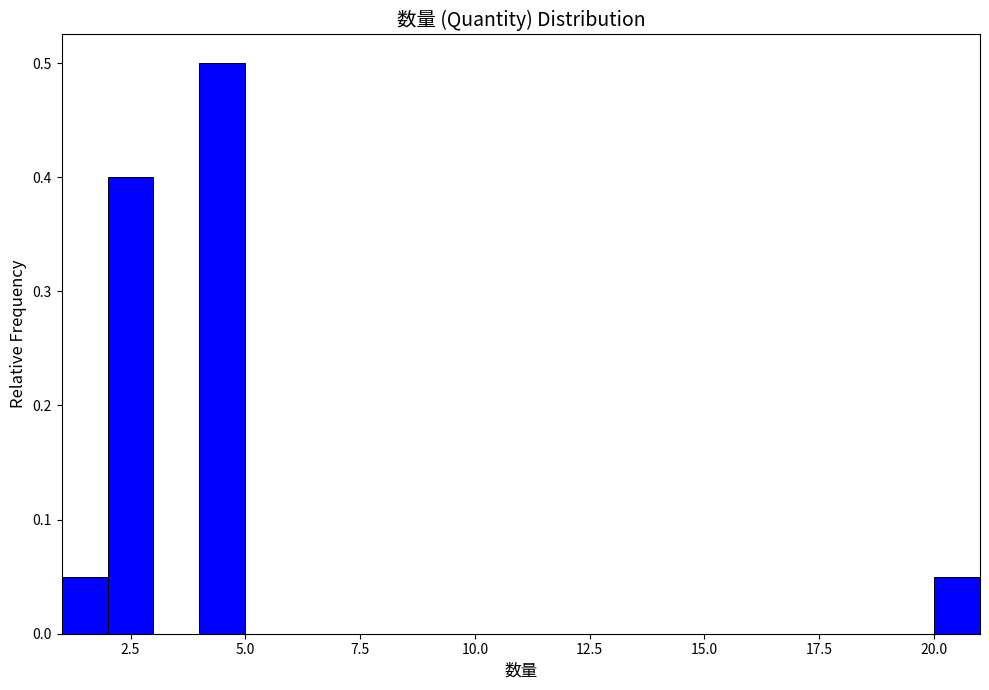

Read against the x-axis, roughly where is the centre of the tallest bar?

4.5